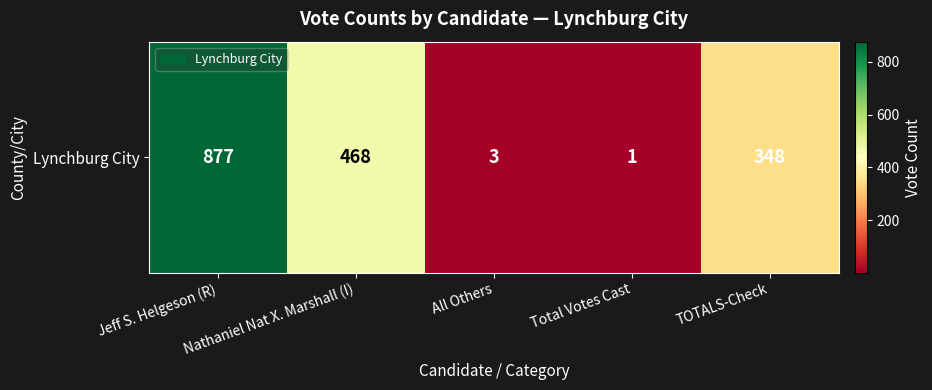

List the labels in order of value, largest first.

Jeff S. Helgeson (R), Nathaniel Nat X. Marshall (I), TOTALS-Check, All Others, Total Votes Cast